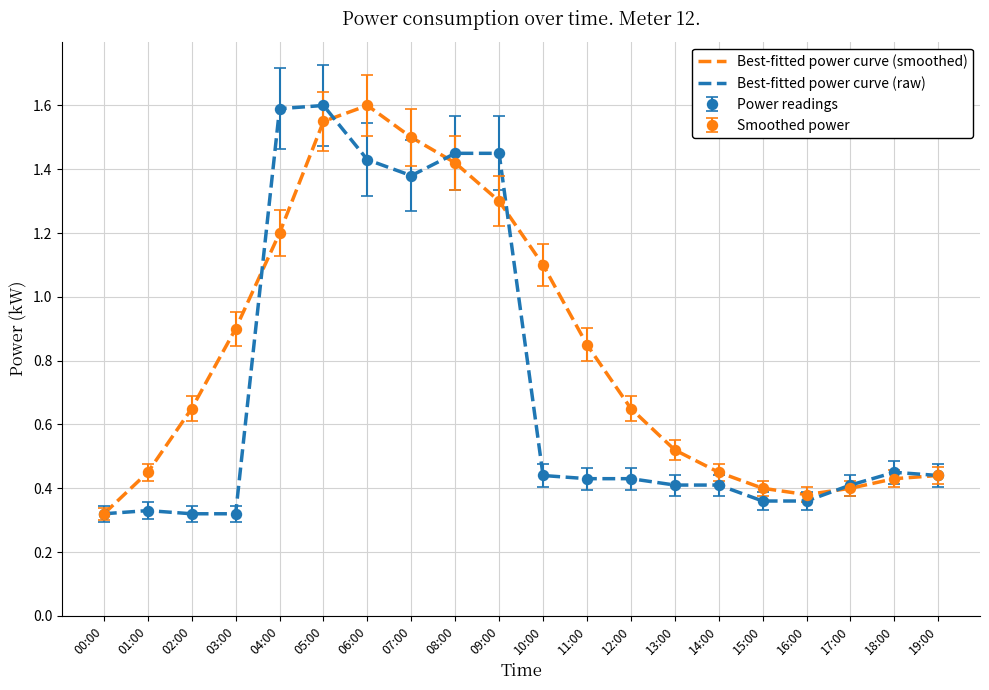

Is it true that Best-fitted power curve (raw) equals 2.2 at 09:00?

False